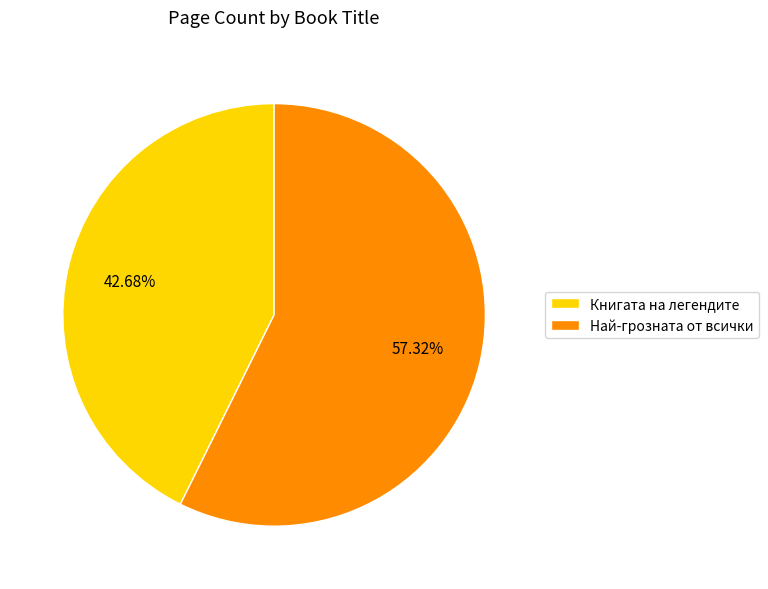

Between Най-грозната от всички and Книгата на легендите, which is larger?

Най-грозната от всички